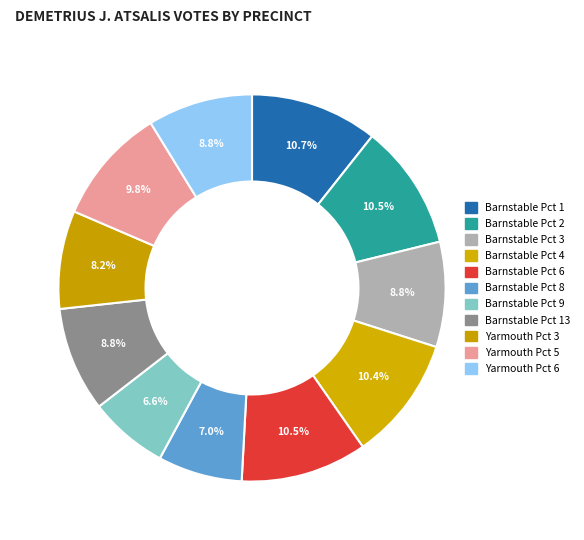

What percentage do Barnstable Pct 4 and Yarmouth Pct 3 together represent?

18.6%